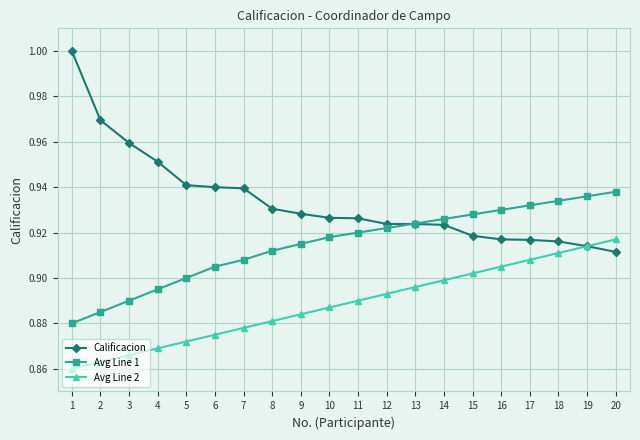

Count the number of data series in this chart.

3